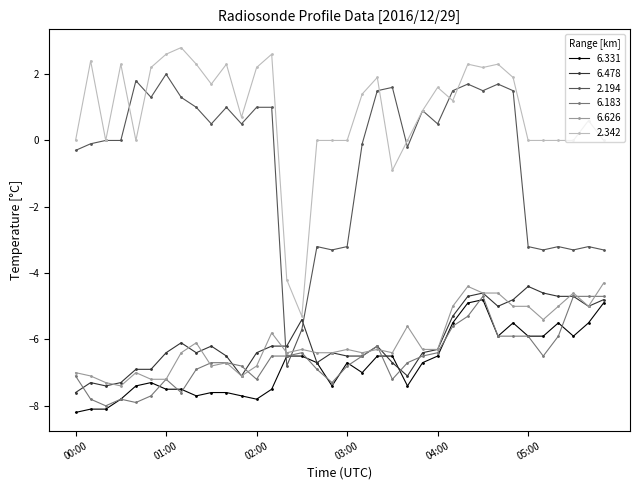

True or false: 2.342 and 6.331 cross at least once.

False